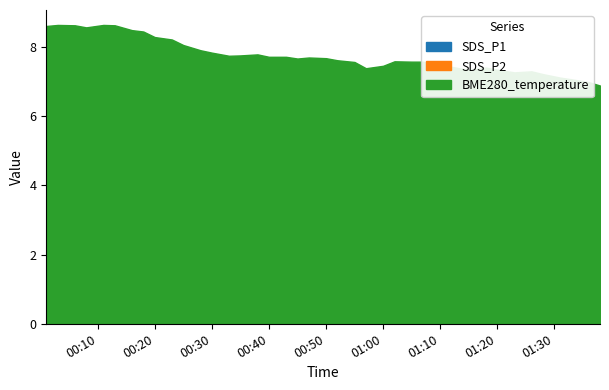

Reading left to right, what are all the values shown in this chart?

SDS_P1: 2023-05-31 00:01=3.6	2023-05-31 00:03=4.7	2023-05-31 00:06=3.0	2023-05-31 00:08=4.9	2023-05-31 00:11=4.0	2023-05-31 00:13=3.2	2023-05-31 00:16=3.5	2023-05-31 00:18=3.9	2023-05-31 00:20=3.3	2023-05-31 00:23=3.7	2023-05-31 00:25=2.7	2023-05-31 00:28=4.1	2023-05-31 00:30=4.0	2023-05-31 00:33=4.7	2023-05-31 00:35=3.9	2023-05-31 00:38=4.8	2023-05-31 00:40=2.8	2023-05-31 00:43=4.7	2023-05-31 00:45=3.9	2023-05-31 00:47=3.5	2023-05-31 00:50=4.1	2023-05-31 00:52=4.8	2023-05-31 00:55=3.7	2023-05-31 00:57=3.7	2023-05-31 01:00=3.7	2023-05-31 01:02=3.2	2023-05-31 01:05=2.9	2023-05-31 01:07=3.9	2023-05-31 01:10=4.8	2023-05-31 01:12=5.6	2023-05-31 01:15=5.8	2023-05-31 01:18=3.4	2023-05-31 01:20=4.8	2023-05-31 01:23=3.9	2023-05-31 01:26=3.8	2023-05-31 01:28=4.9	2023-05-31 01:31=3.2	2023-05-31 01:33=3.1	2023-05-31 01:36=4.2	2023-05-31 01:38=3.2
SDS_P2: 2023-05-31 00:01=1.7	2023-05-31 00:03=2.1	2023-05-31 00:06=1.7	2023-05-31 00:08=1.8	2023-05-31 00:11=2.1	2023-05-31 00:13=1.7	2023-05-31 00:16=2.0	2023-05-31 00:18=2.2	2023-05-31 00:20=1.8	2023-05-31 00:23=1.7	2023-05-31 00:25=1.8	2023-05-31 00:28=2.2	2023-05-31 00:30=1.9	2023-05-31 00:33=2.4	2023-05-31 00:35=2.1	2023-05-31 00:38=2.0	2023-05-31 00:40=2.1	2023-05-31 00:43=2.3	2023-05-31 00:45=1.9	2023-05-31 00:47=1.9	2023-05-31 00:50=2.0	2023-05-31 00:52=2.1	2023-05-31 00:55=1.9	2023-05-31 00:57=2.1	2023-05-31 01:00=2.4	2023-05-31 01:02=1.9	2023-05-31 01:05=2.1	2023-05-31 01:07=1.9	2023-05-31 01:10=2.0	2023-05-31 01:12=2.3	2023-05-31 01:15=2.7	2023-05-31 01:18=2.0	2023-05-31 01:20=2.2	2023-05-31 01:23=2.1	2023-05-31 01:26=1.9	2023-05-31 01:28=2.3	2023-05-31 01:31=2.0	2023-05-31 01:33=2.2	2023-05-31 01:36=1.9	2023-05-31 01:38=2.1
BME280_temperature: 2023-05-31 00:01=8.6	2023-05-31 00:03=8.6	2023-05-31 00:06=8.6	2023-05-31 00:08=8.6	2023-05-31 00:11=8.6	2023-05-31 00:13=8.6	2023-05-31 00:16=8.5	2023-05-31 00:18=8.4	2023-05-31 00:20=8.3	2023-05-31 00:23=8.2	2023-05-31 00:25=8.1	2023-05-31 00:28=7.9	2023-05-31 00:30=7.8	2023-05-31 00:33=7.7	2023-05-31 00:35=7.8	2023-05-31 00:38=7.8	2023-05-31 00:40=7.7	2023-05-31 00:43=7.7	2023-05-31 00:45=7.7	2023-05-31 00:47=7.7	2023-05-31 00:50=7.7	2023-05-31 00:52=7.6	2023-05-31 00:55=7.6	2023-05-31 00:57=7.4	2023-05-31 01:00=7.5	2023-05-31 01:02=7.6	2023-05-31 01:05=7.6	2023-05-31 01:07=7.6	2023-05-31 01:10=7.4	2023-05-31 01:12=7.4	2023-05-31 01:15=7.3	2023-05-31 01:18=7.4	2023-05-31 01:20=7.3	2023-05-31 01:23=7.3	2023-05-31 01:26=7.3	2023-05-31 01:28=7.2	2023-05-31 01:31=7.1	2023-05-31 01:33=7.1	2023-05-31 01:36=7.0	2023-05-31 01:38=6.9